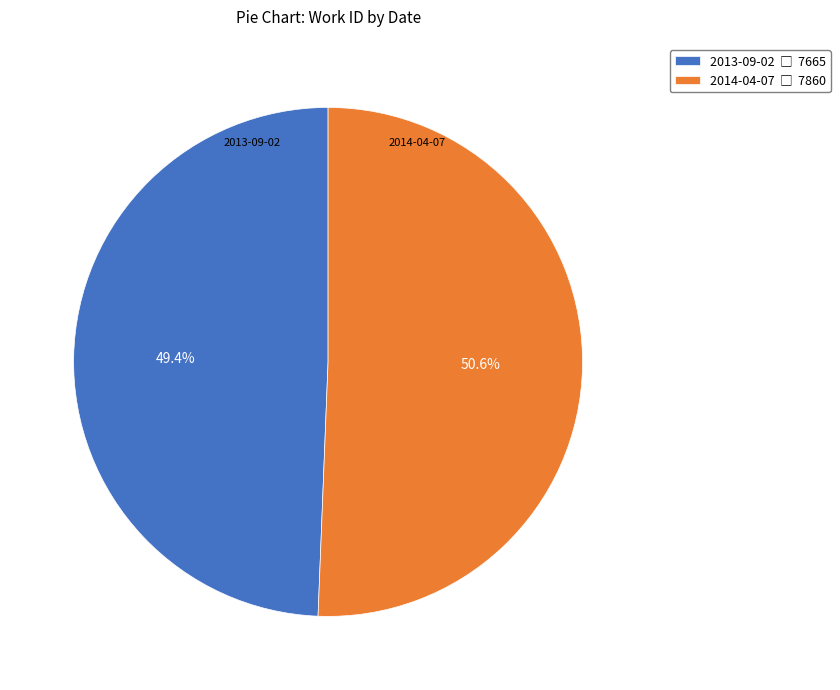

To the nearest percent, what portion does 2014-04-07 represent?

51%